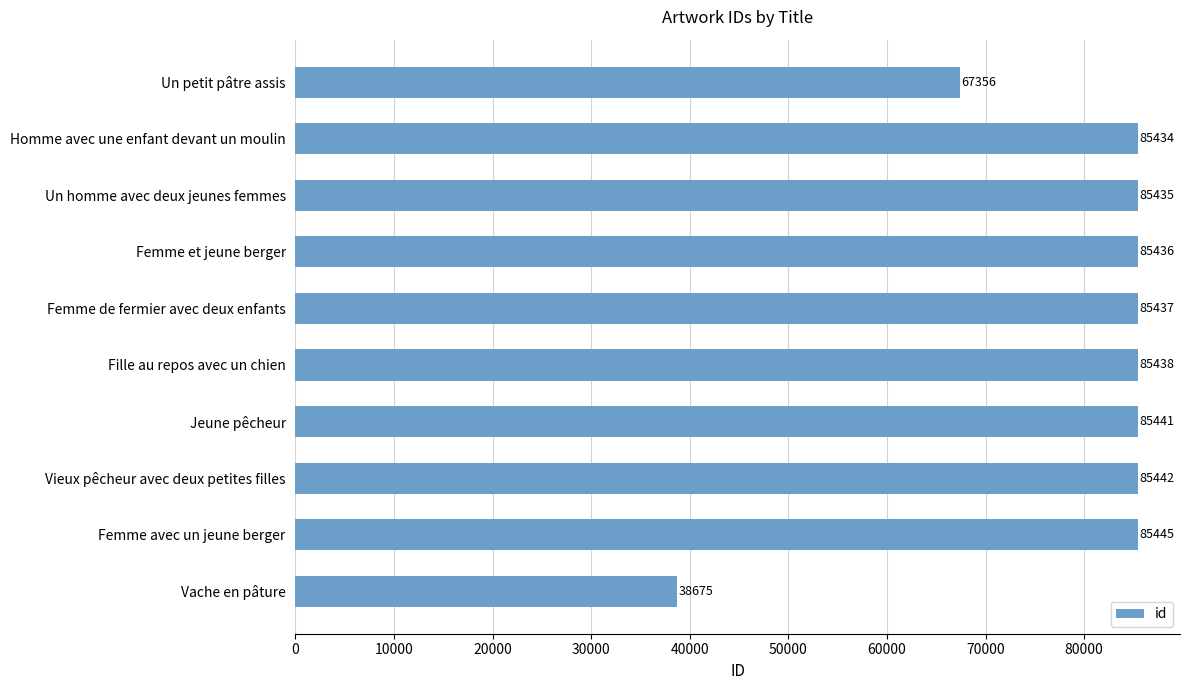

What position from the bottom is Homme avec une enfant devant un moulin?

9